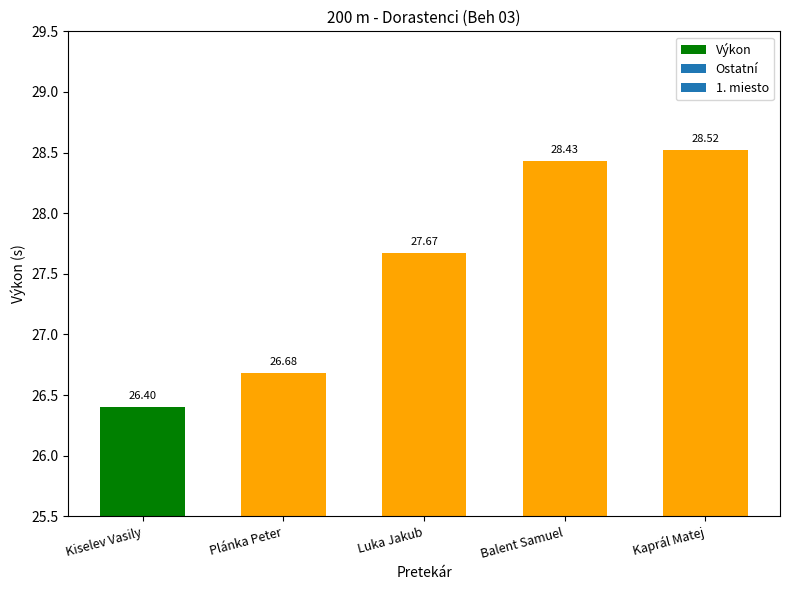

Where does the data first go above 27?

Luka Jakub